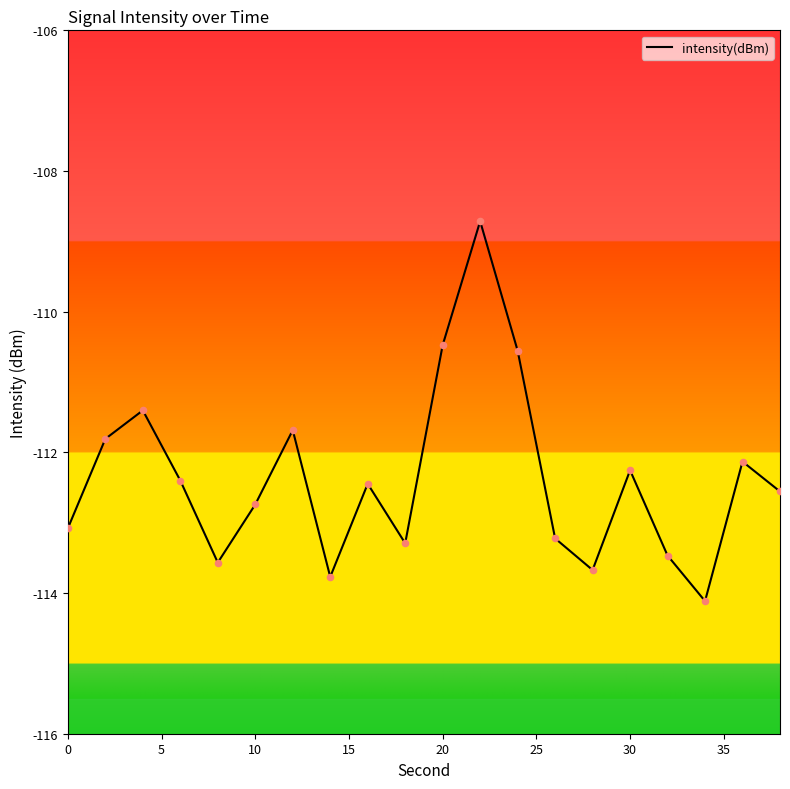

What is the greatest value displayed?

-108.7